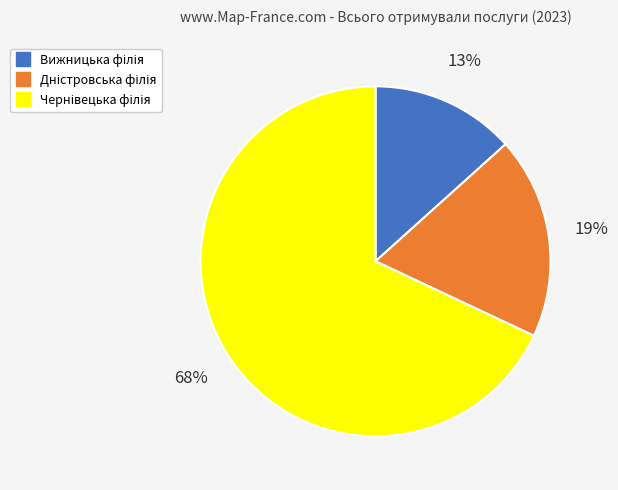

Is there any slice that represents more than half of the pie?

Yes